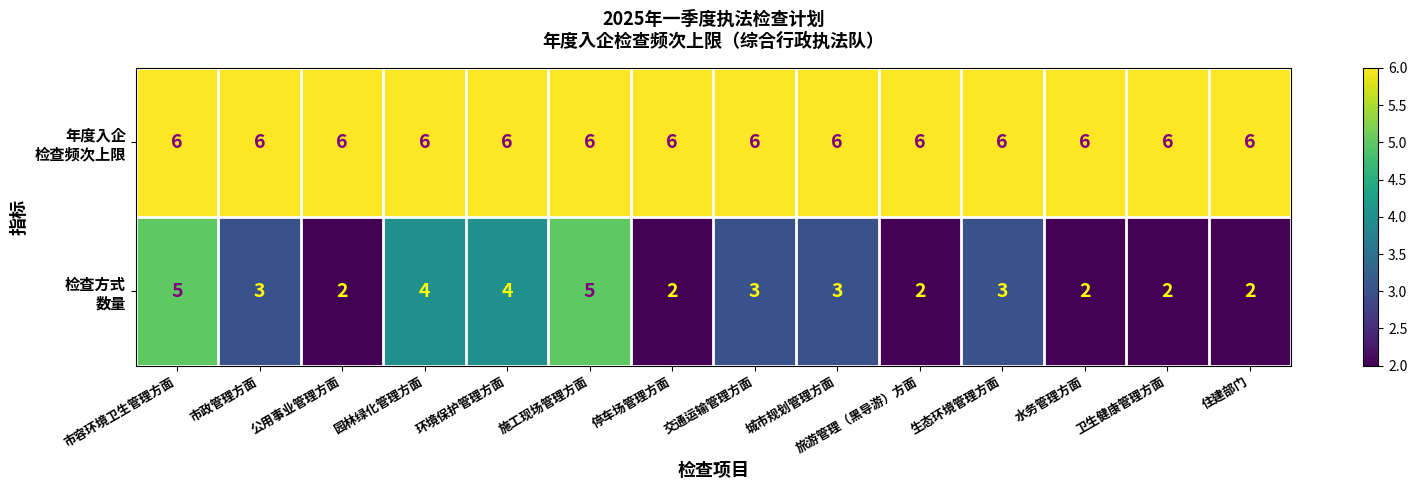

What is the difference between the highest and lowest values at 水务管理方面?

4